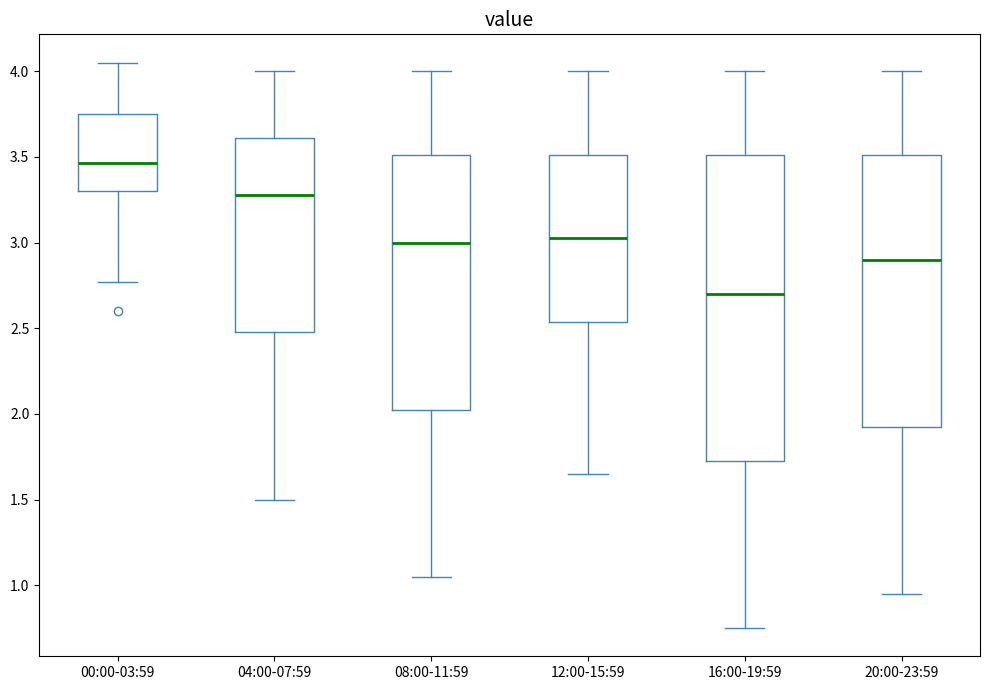

Reading left to right, transcribe this box plot: for each box, give where its median line is, the range the box spans, and where its two whiskers end, as read against the y-axis. The values are not printed on the chart, so give them approximately, as read against the axis.

00:00-03:59: median 3.45, box 3.30 to 3.75, whiskers 2.75 to 4.05
04:00-07:59: median 3.30, box 2.50 to 3.60, whiskers 1.50 to 4.00
08:00-11:59: median 3.00, box 2.05 to 3.50, whiskers 1.05 to 4.00
12:00-15:59: median 3.05, box 2.55 to 3.50, whiskers 1.65 to 4.00
16:00-19:59: median 2.70, box 1.75 to 3.50, whiskers 0.75 to 4.00
20:00-23:59: median 2.90, box 1.95 to 3.50, whiskers 0.95 to 4.00